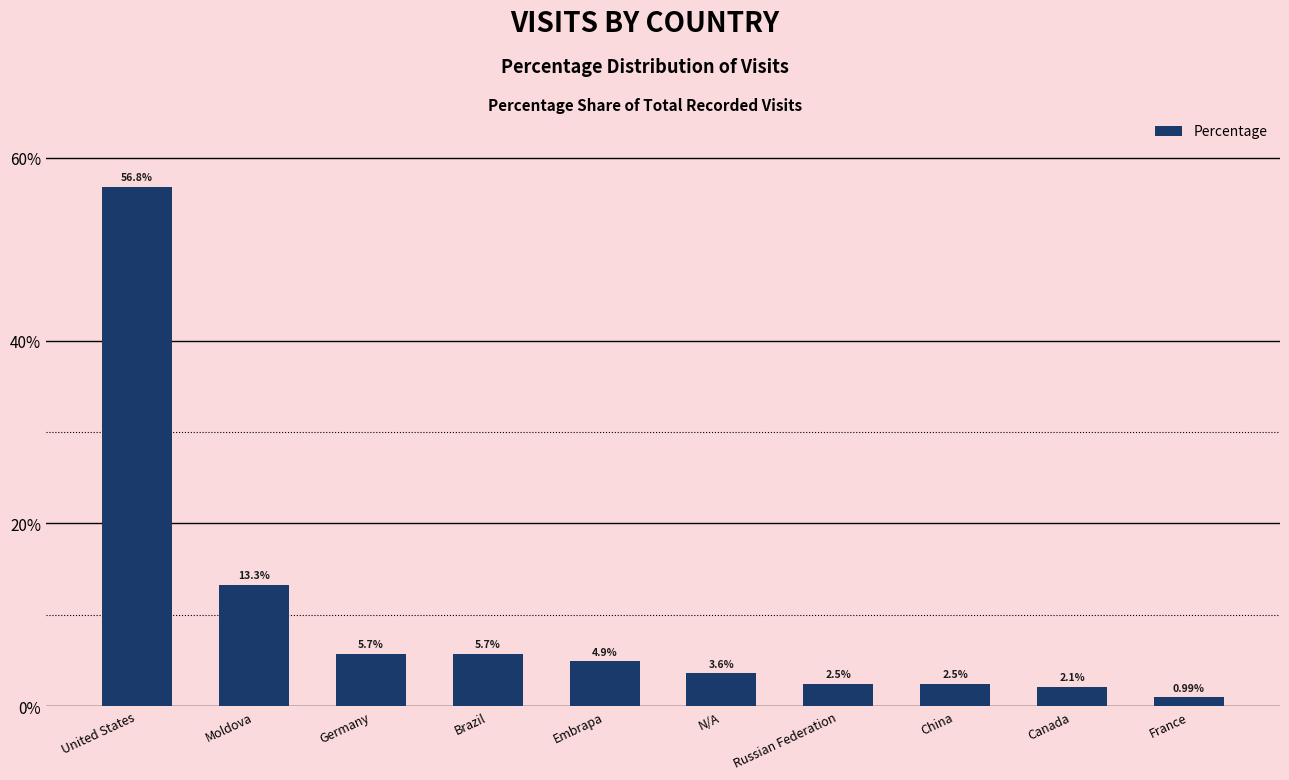

What is the label of the 5th bar from the right?

N/A